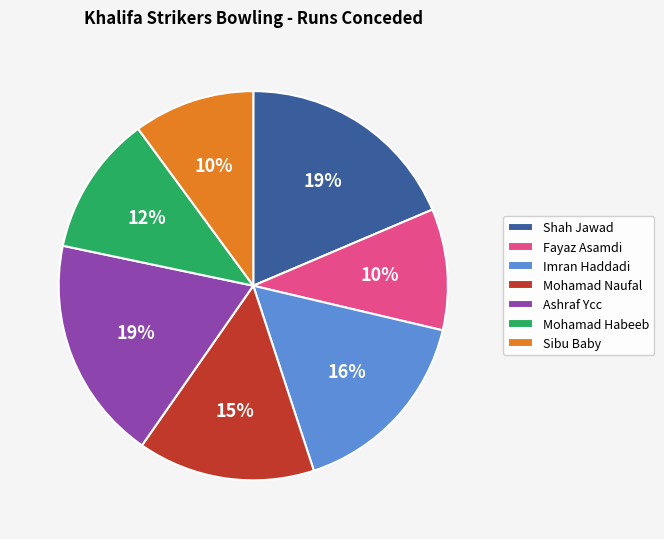

The Ashraf Ycc slice represents 11% of the pie. True or false?

False